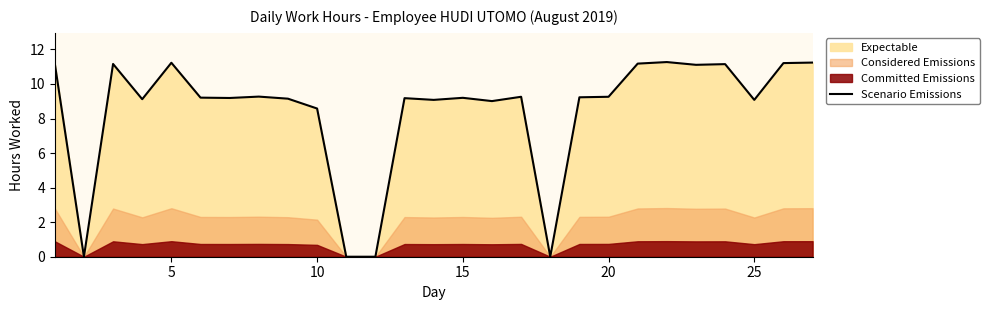

What is the highest value of the Scenario Emissions series?

11.3